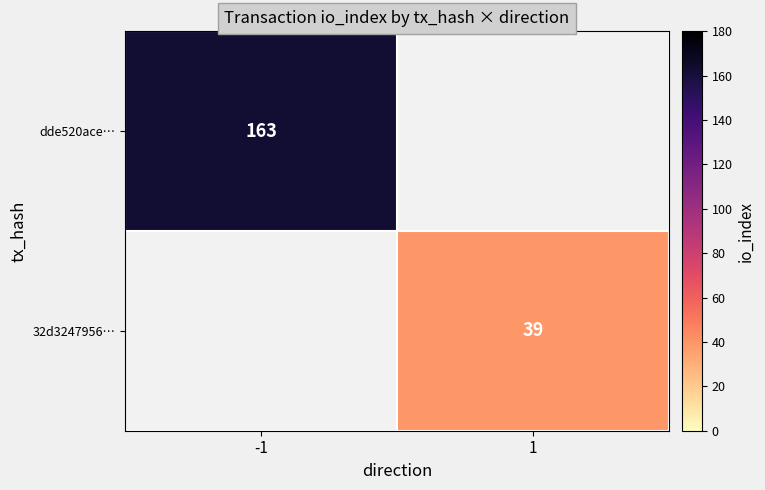

The dde520ace… series shows 163 at -1. True or false?

True